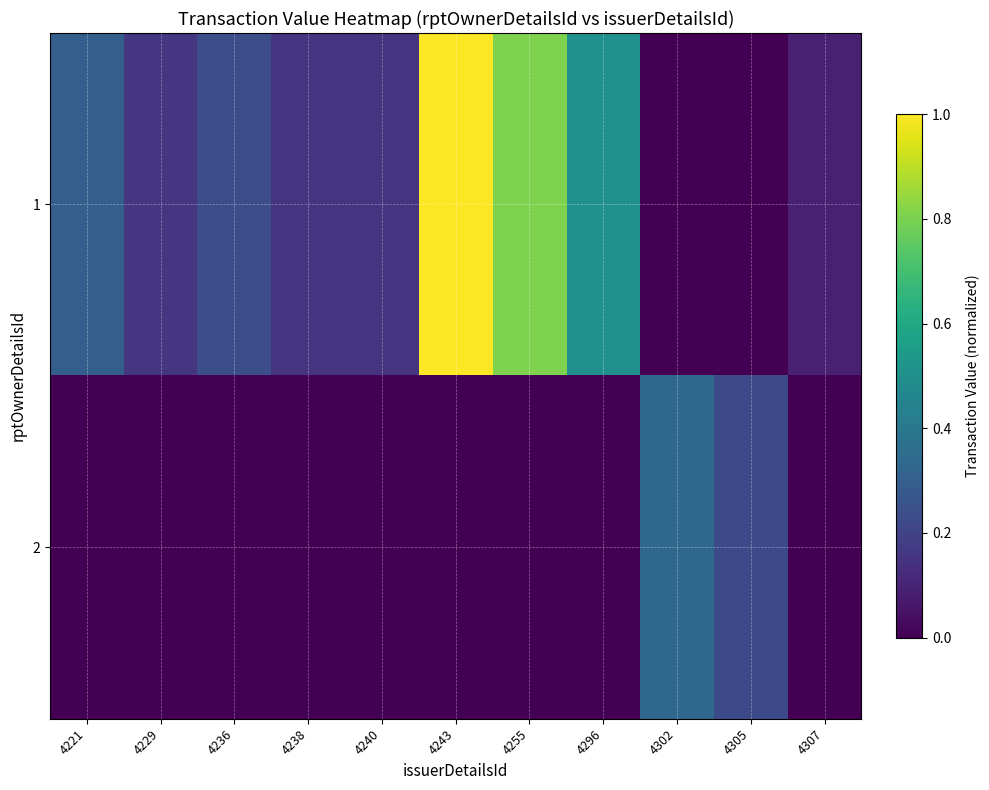

Reading left to right, extract all data points from this chart.

1: 4221=0.3	4229=0.2	4236=0.2	4238=0.2	4240=0.2	4243=1.0	4255=0.8	4296=0.5	4302=0.0	4305=0.0	4307=0.1
2: 4221=0.0	4229=0.0	4236=0.0	4238=0.0	4240=0.0	4243=0.0	4255=0.0	4296=0.0	4302=0.3	4305=0.2	4307=0.0